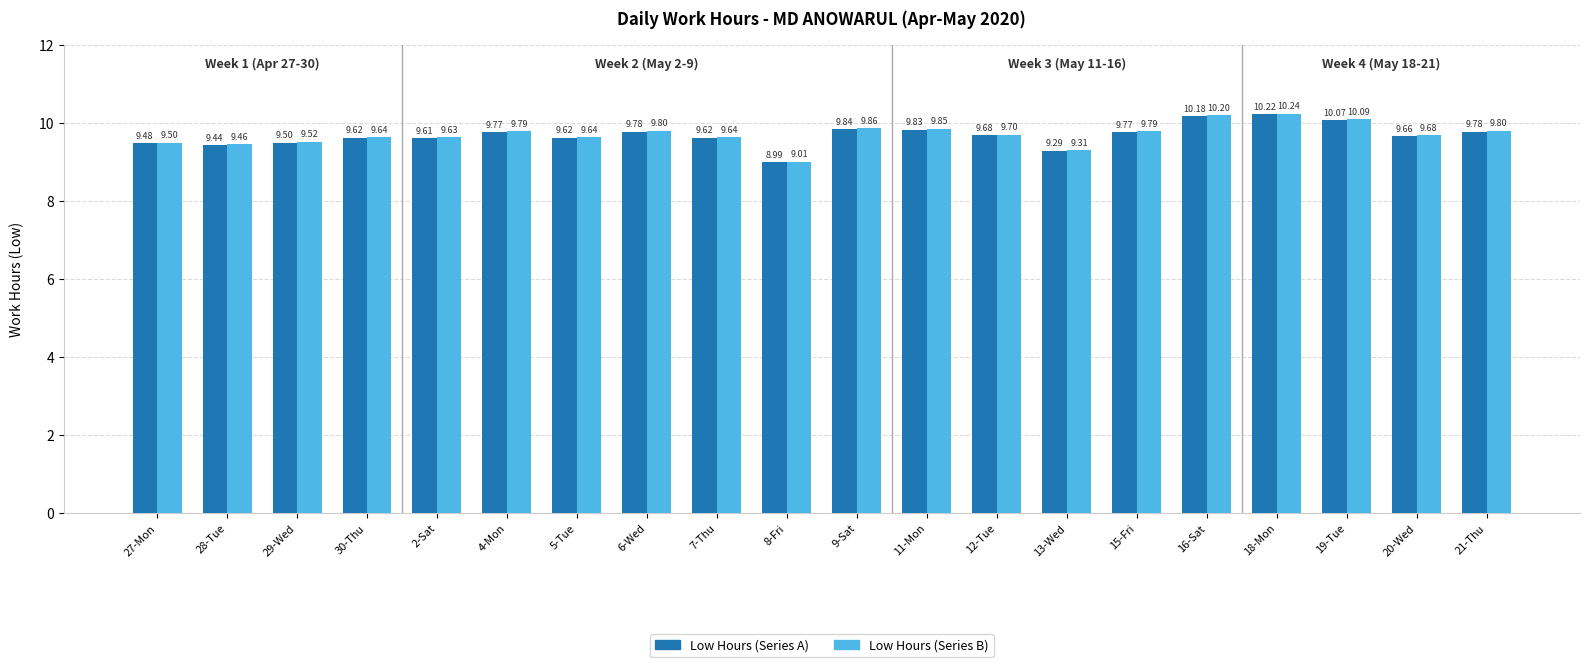

What is the total value across all series at 9-Sat?

19.7